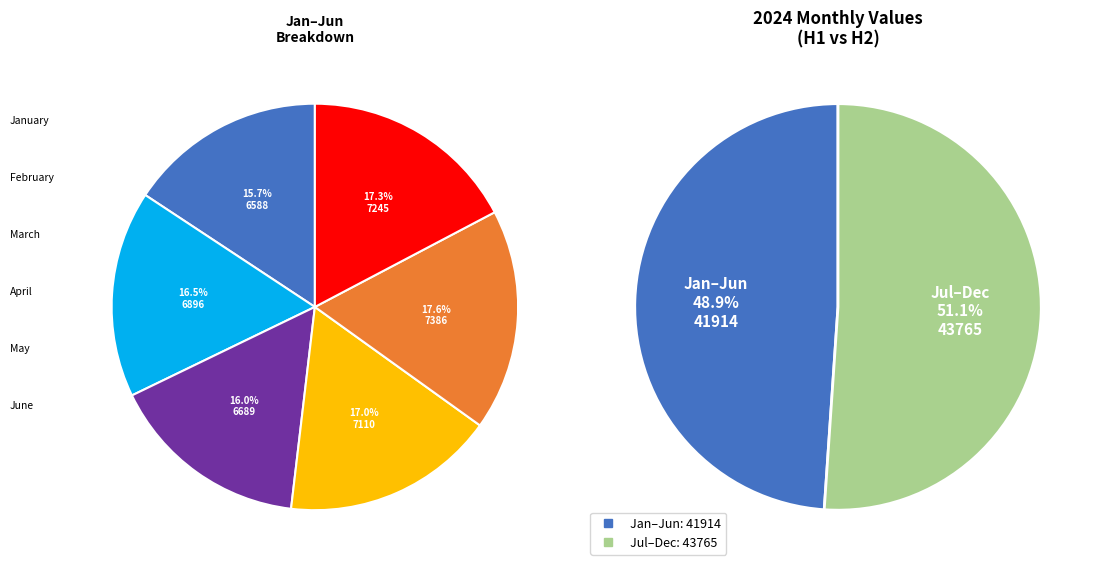

Does any single category account for the majority?

No